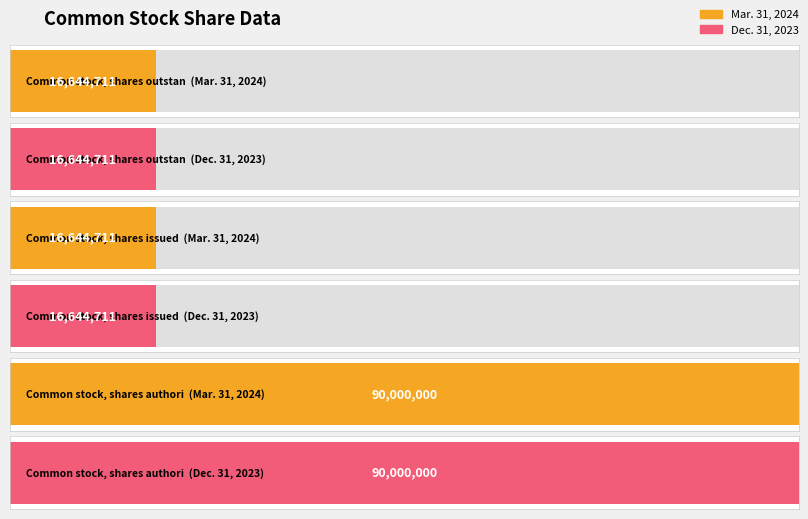

Which series changed the most between Common stock, shares outstanding and Common stock, shares issued?

Mar. 31, 2024